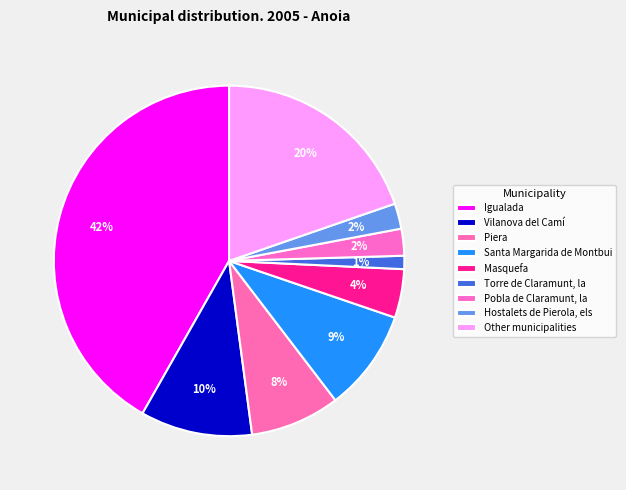

How many slices are in this pie chart?

9